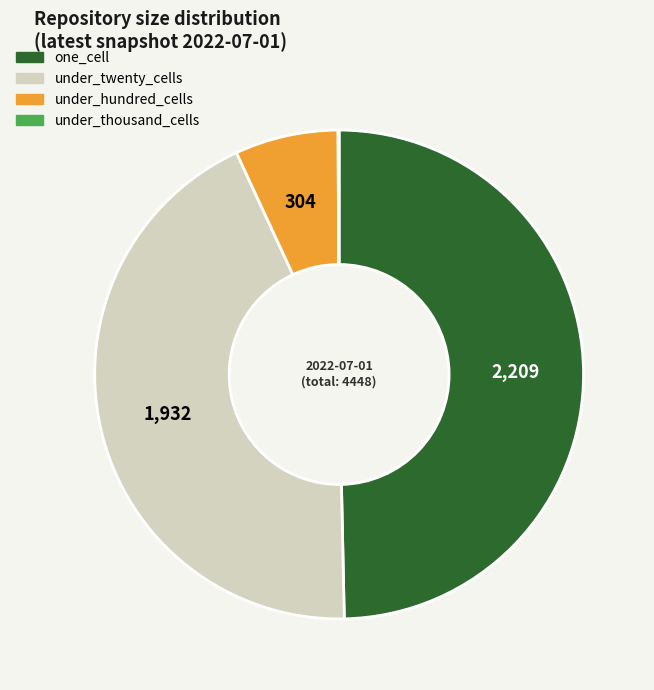

Is there any slice that represents more than half of the pie?

No